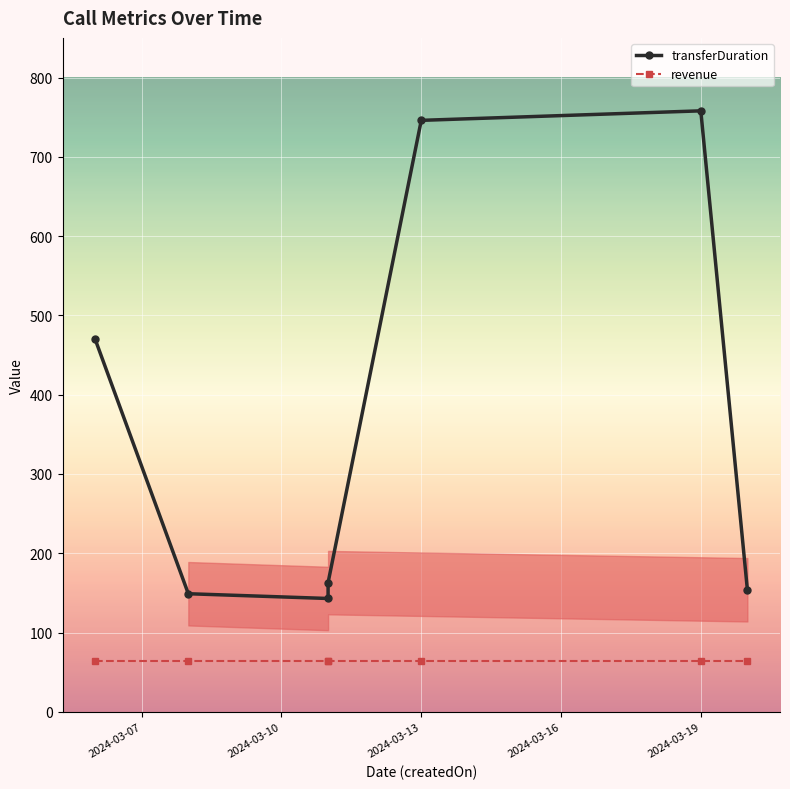

What is the lowest value of the transferDuration series?

143